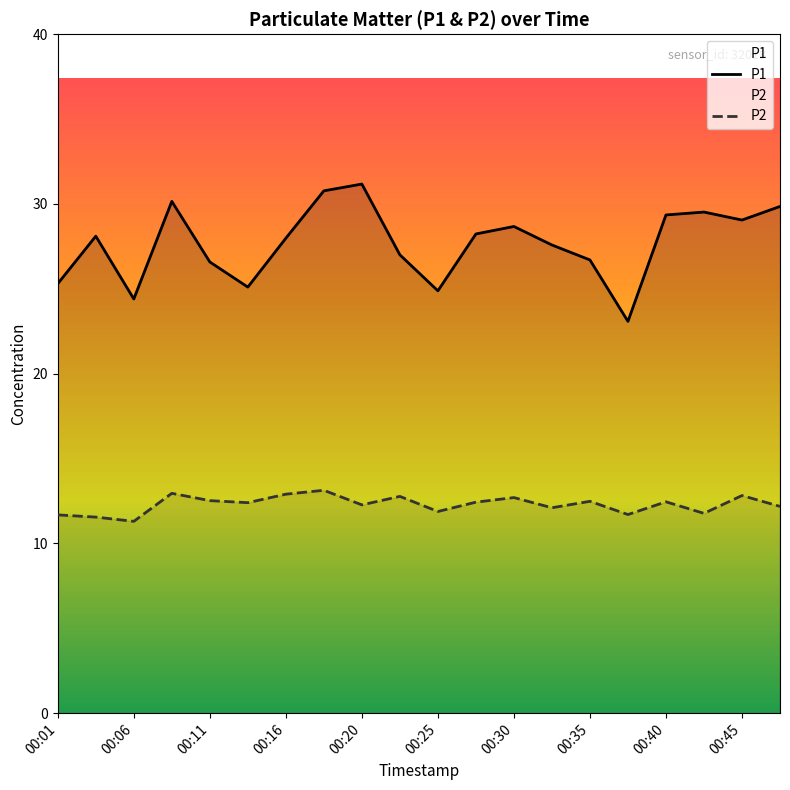

Rank the series by their average value, from lowest to highest.

P2, P1